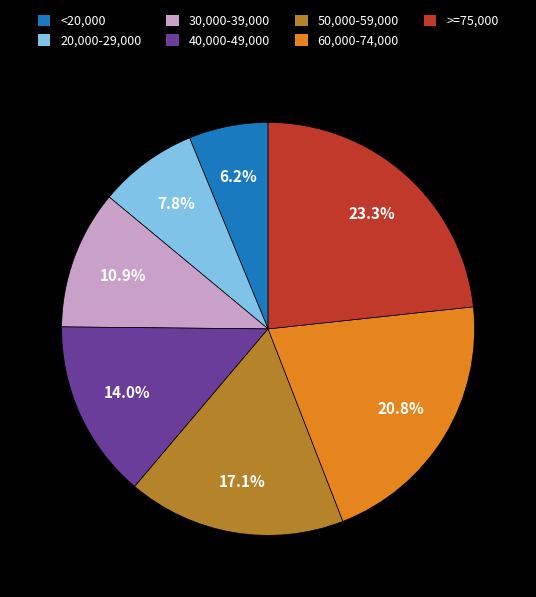

To the nearest percent, what percentage of the pie is 60,000-74,000?

21%